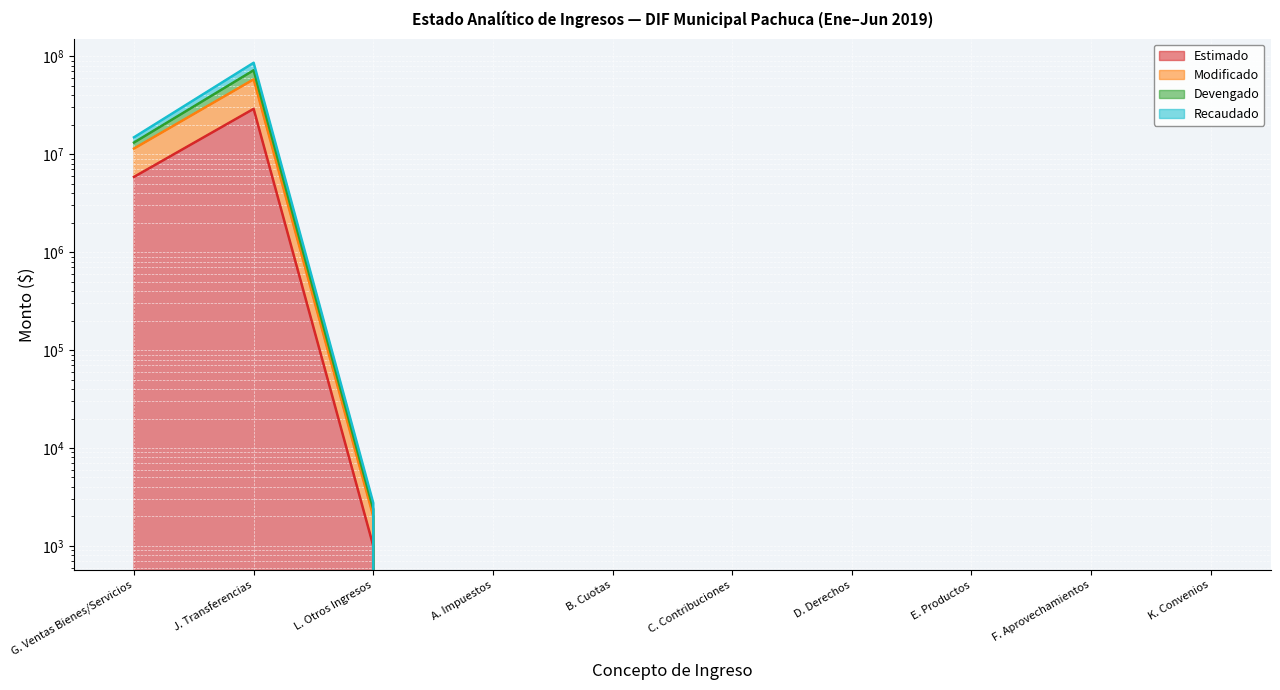

True or false: Recaudado has a value of -50036334.1 at D. Derechos.

False